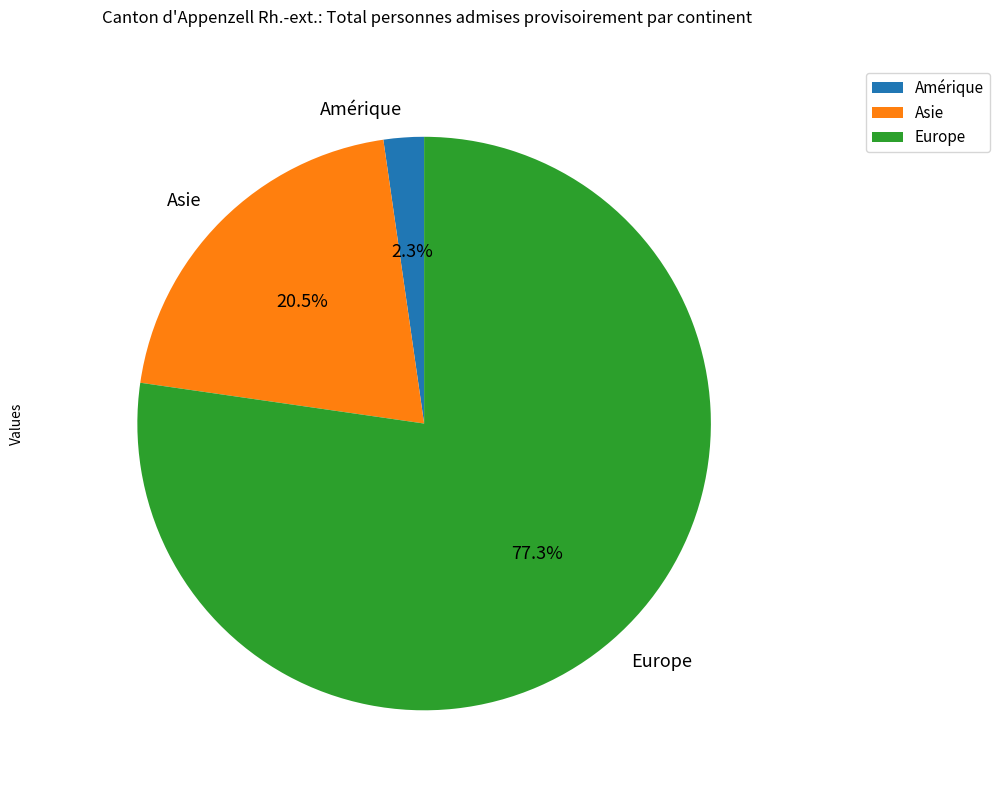

Approximately how many times larger is the value at Europe compared to Asie?

3.8